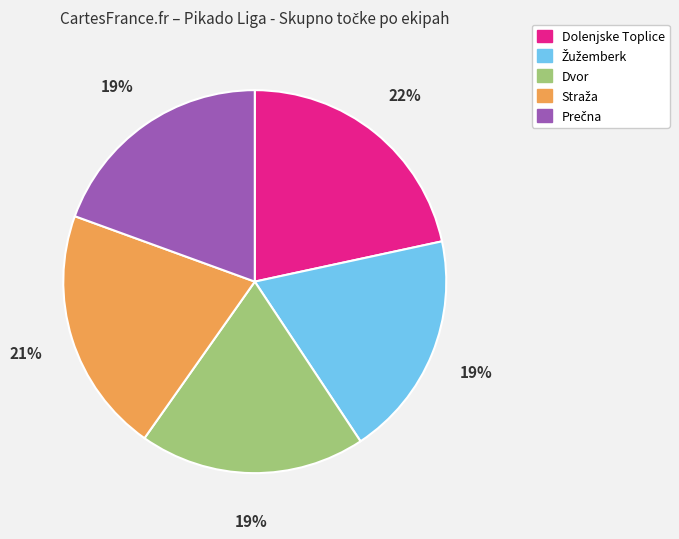

To the nearest percent, what is the average slice percentage?

20%